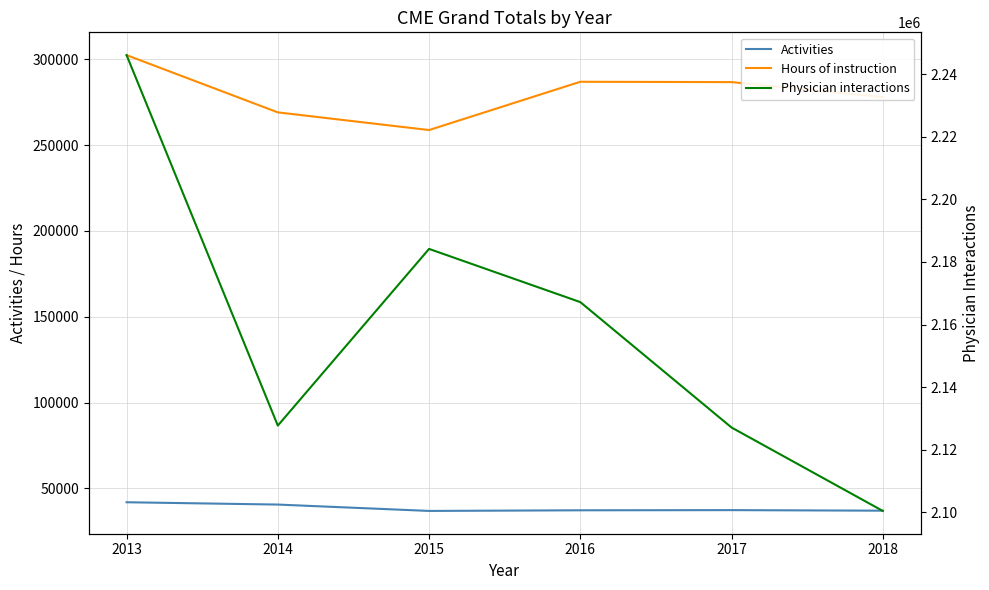

True or false: Physician interactions and Activities intersect in this chart.

False